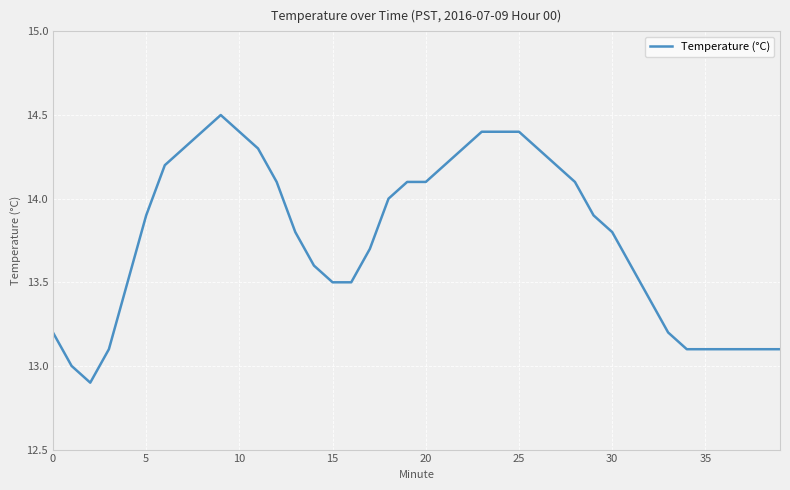

What is the maximum value shown in the chart?

14.5